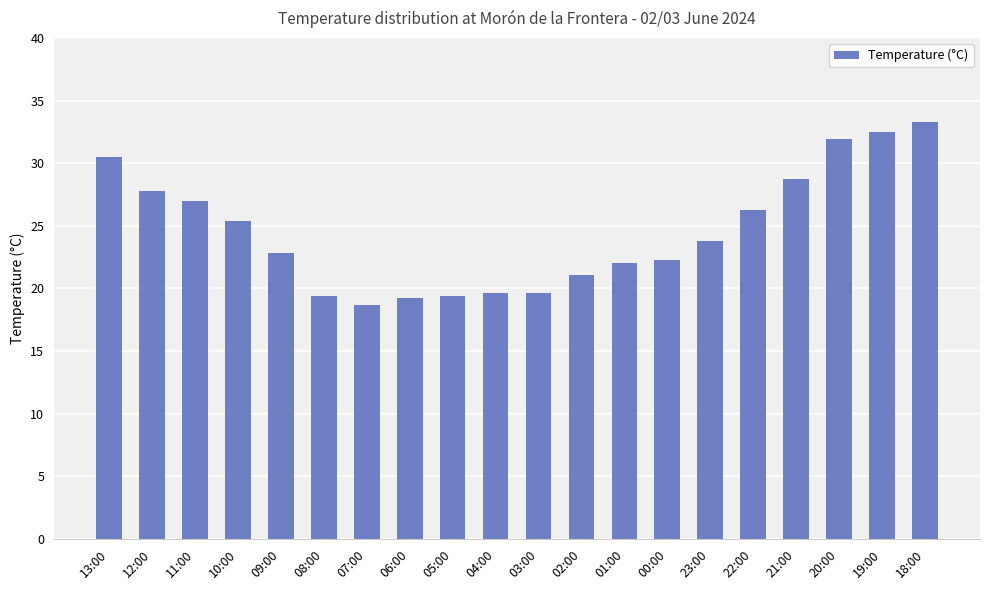

How many bars are there in total?

20